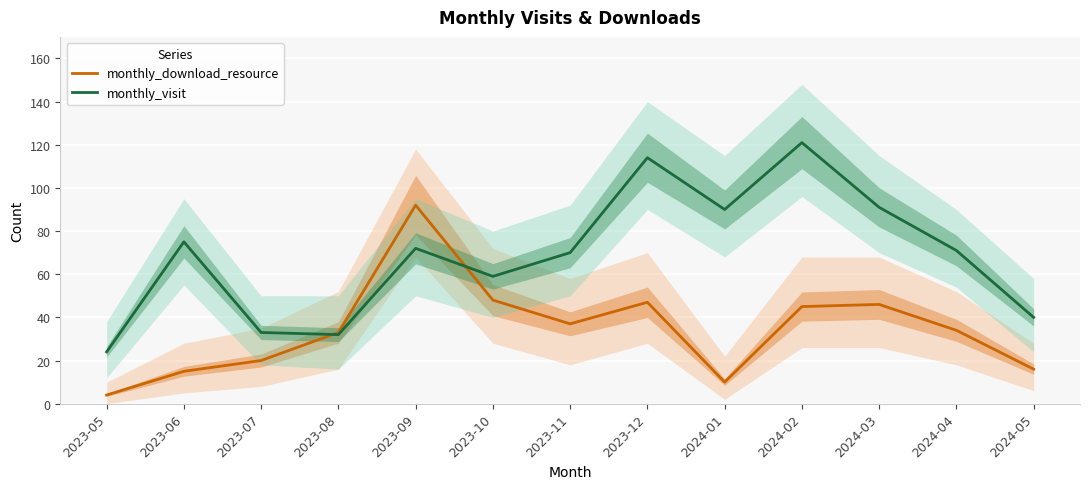

Between which two adjacent categories do monthly_visit and monthly_download_resource first intersect?

2023-07 and 2023-08